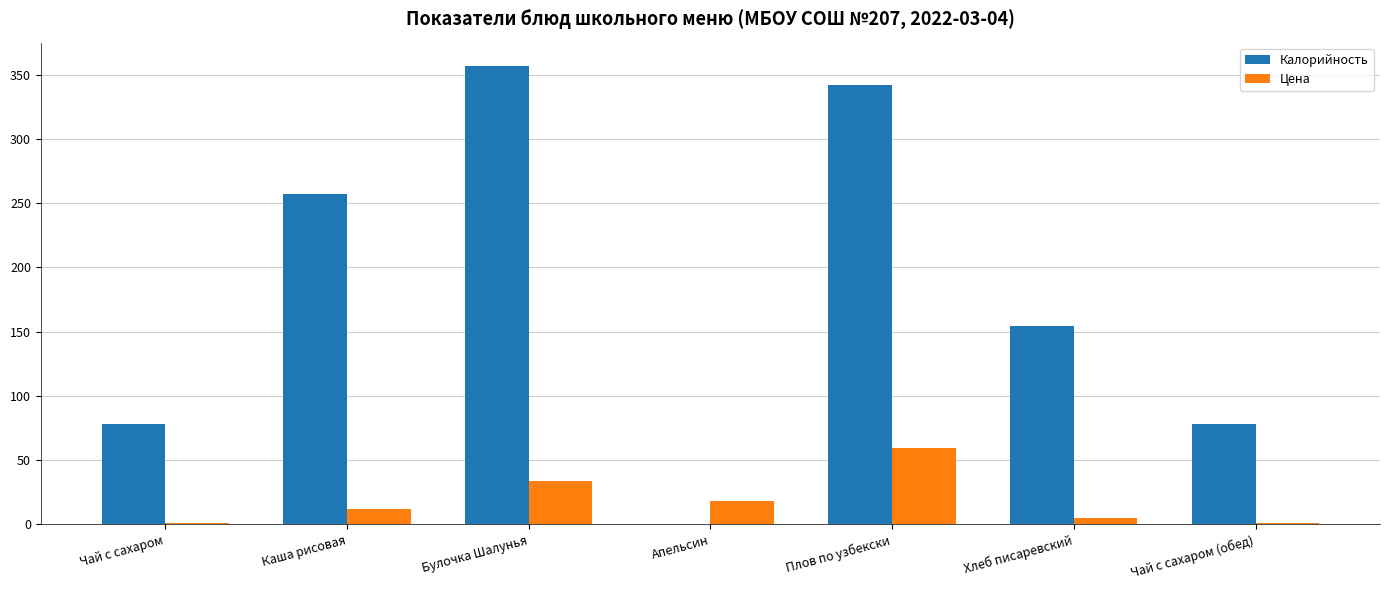

At which category does the chart reach its peak across all series?

Булочка Шалунья